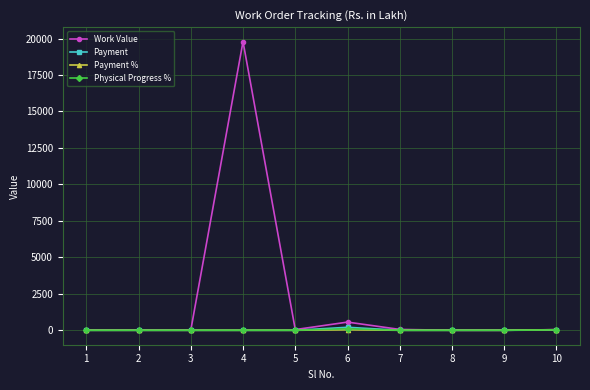

What is the difference between the highest and lowest values at 4?

19789.3